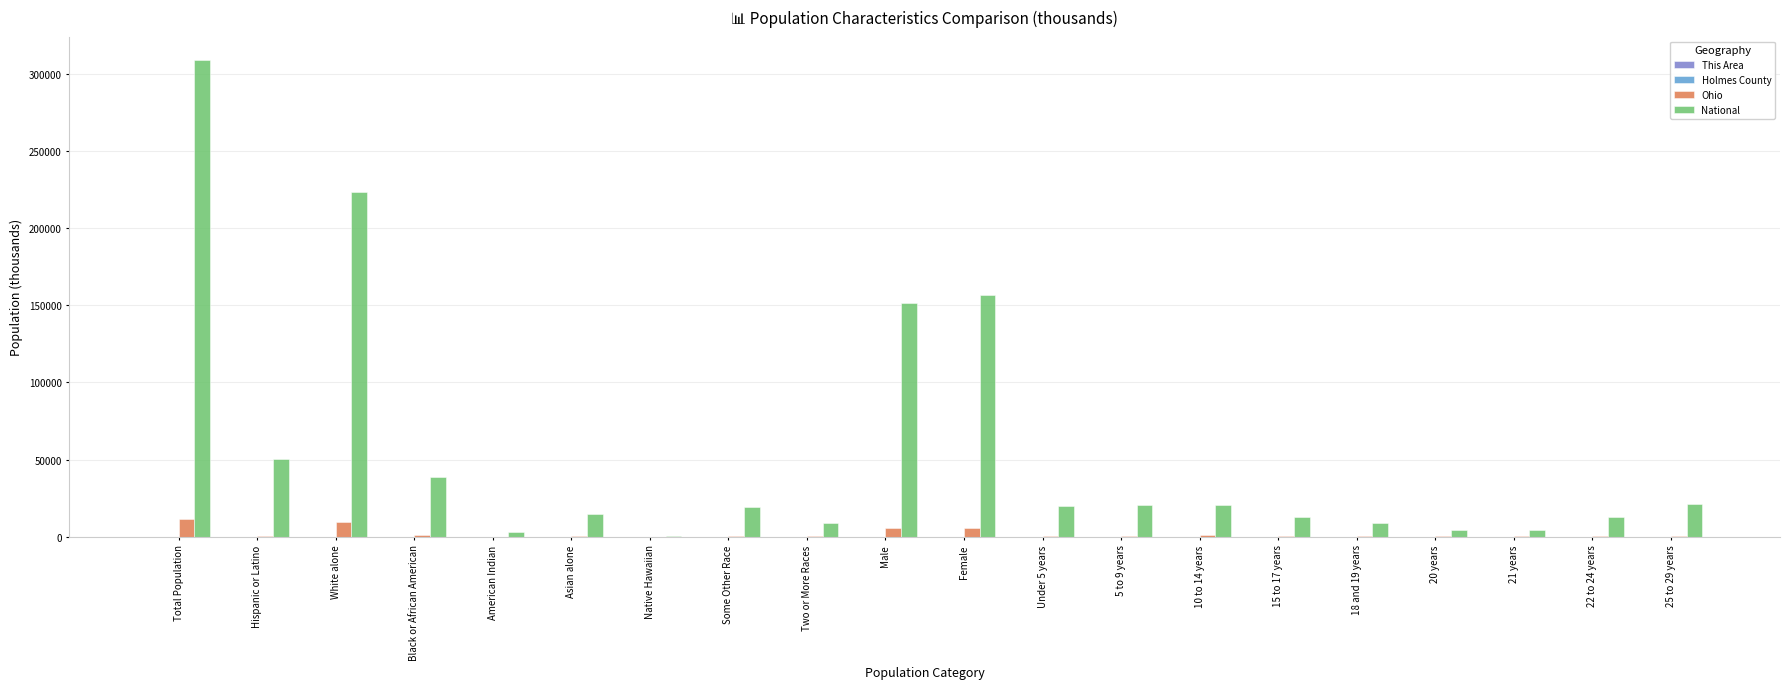

Which series changed the most between Total Population and 20 years?

National